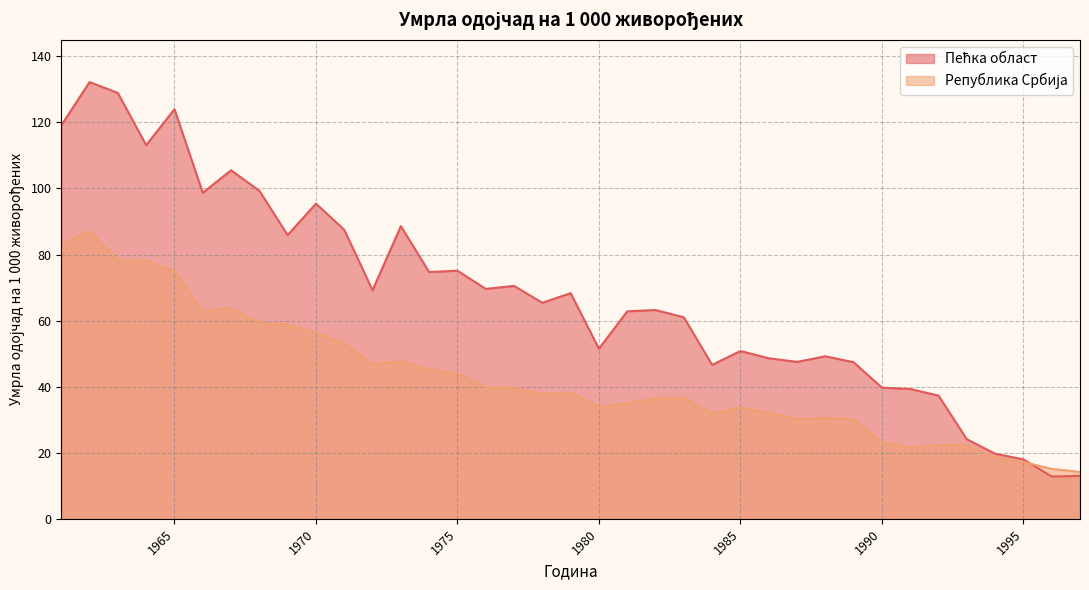

Where do Пећка област and Република Србија first cross each other?

1995 and 1996